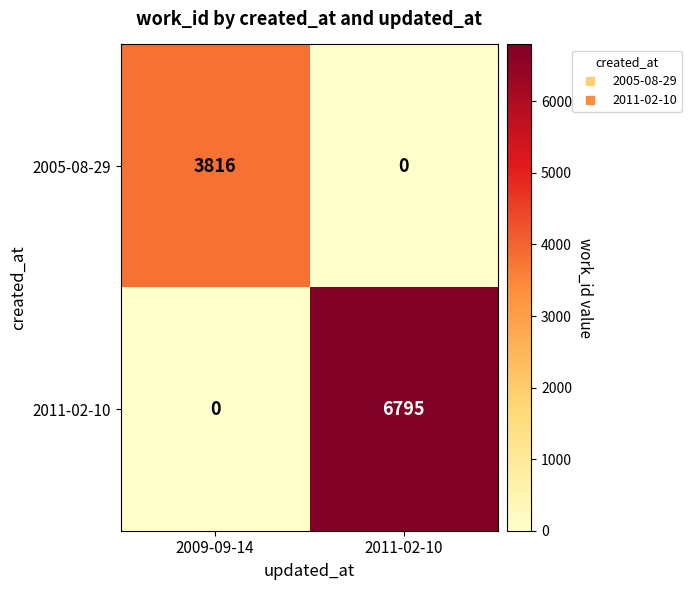

How many data points in 2011-02-10 are less than 6795?

1